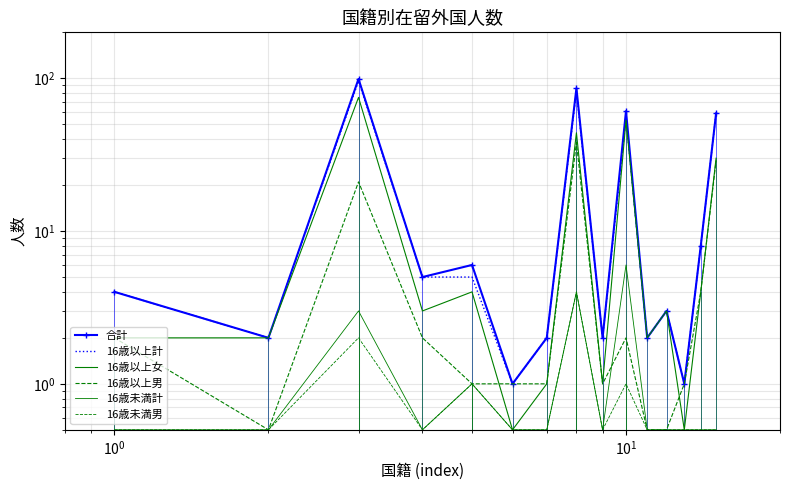

At how many categories does at least one series exceed 31?

4